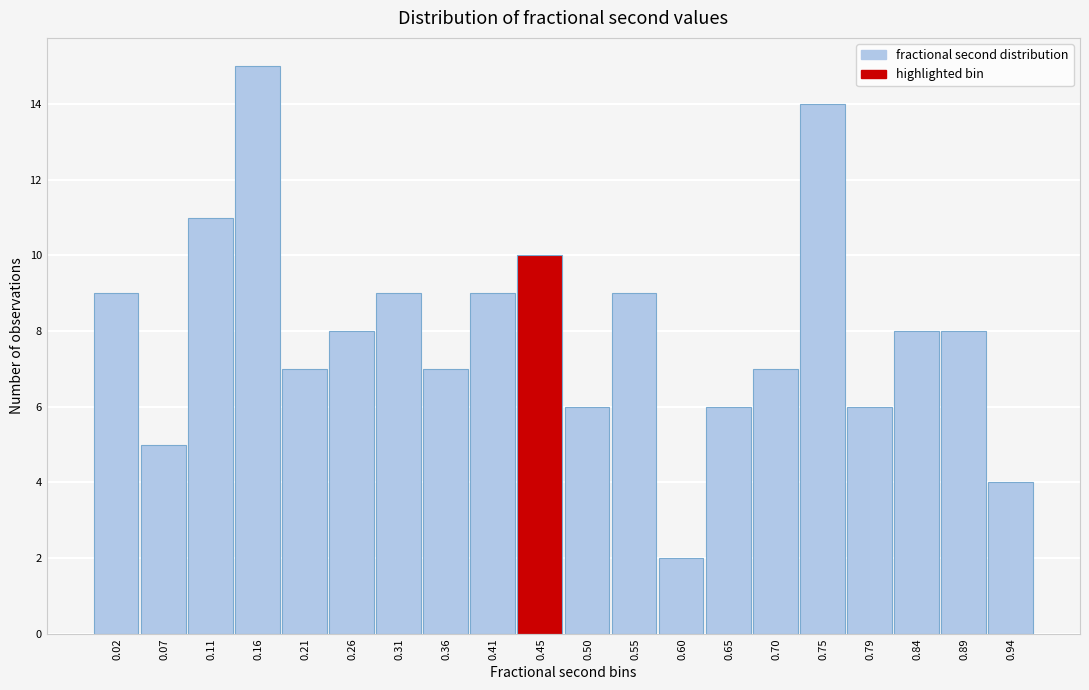

Reading left to right, transcribe all the data shown in this chart.

9	5	11	15	7	8	9	7	9	10	6	9	2	6	7	14	6	8	8	4